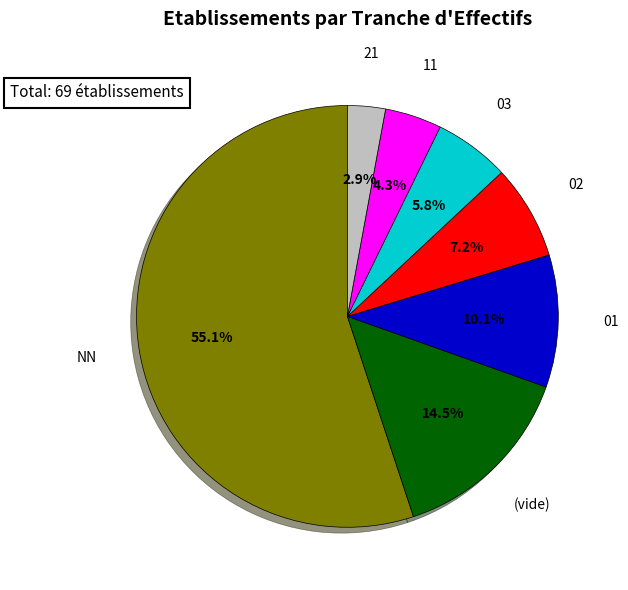

True or false: 03 accounts for 21% of the total.

False